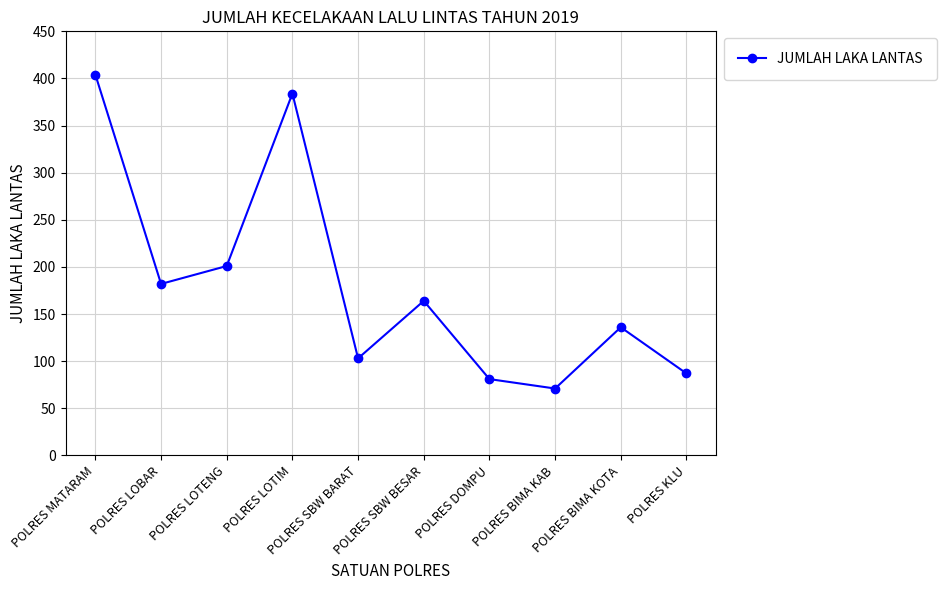

What is the ratio of the value at POLRES BIMA KAB to the value at POLRES SBW BESAR?

0.4